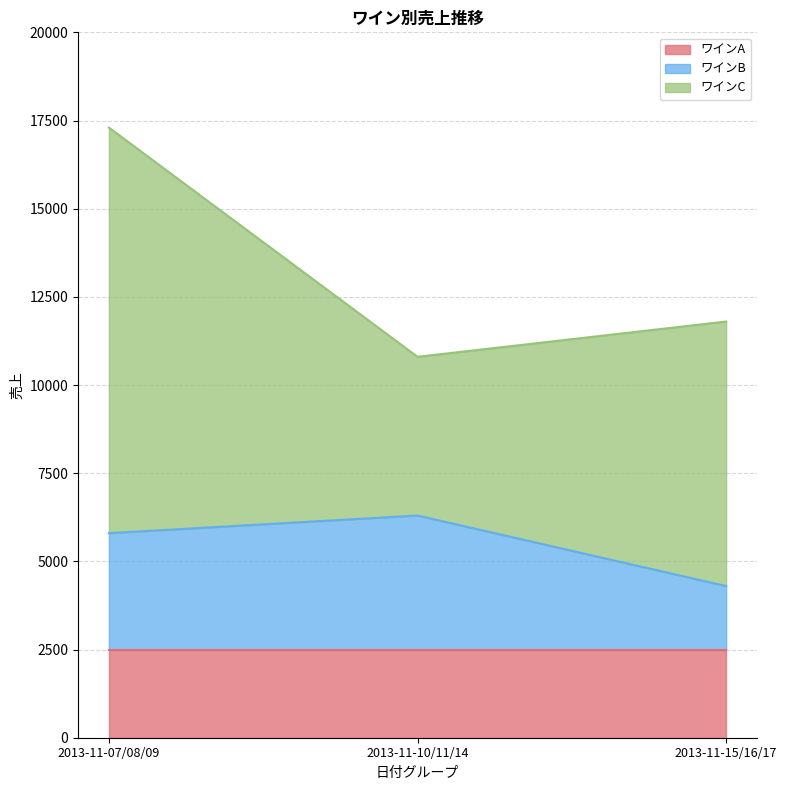

Which has a higher value, 2013-11-07/08/09 or 2013-11-15/16/17?

2013-11-07/08/09